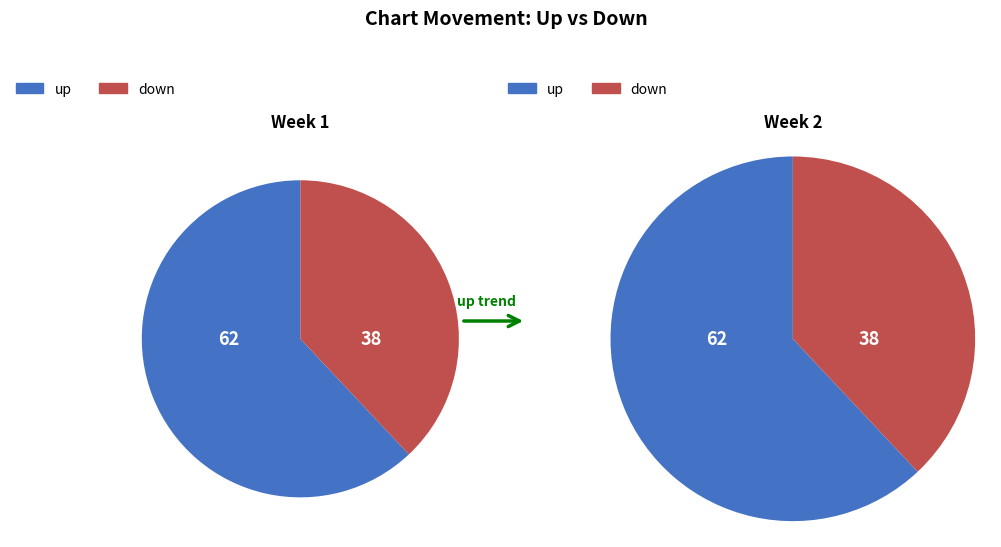

Approximately how many times larger is the value at up compared to down?

1.6